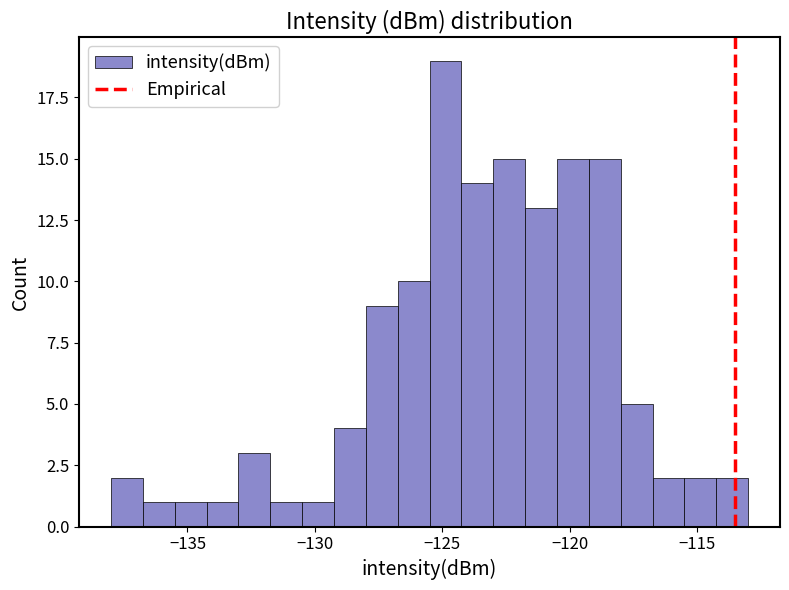

Read against the x-axis, roughly where is the centre of the tallest bar?

-125.0